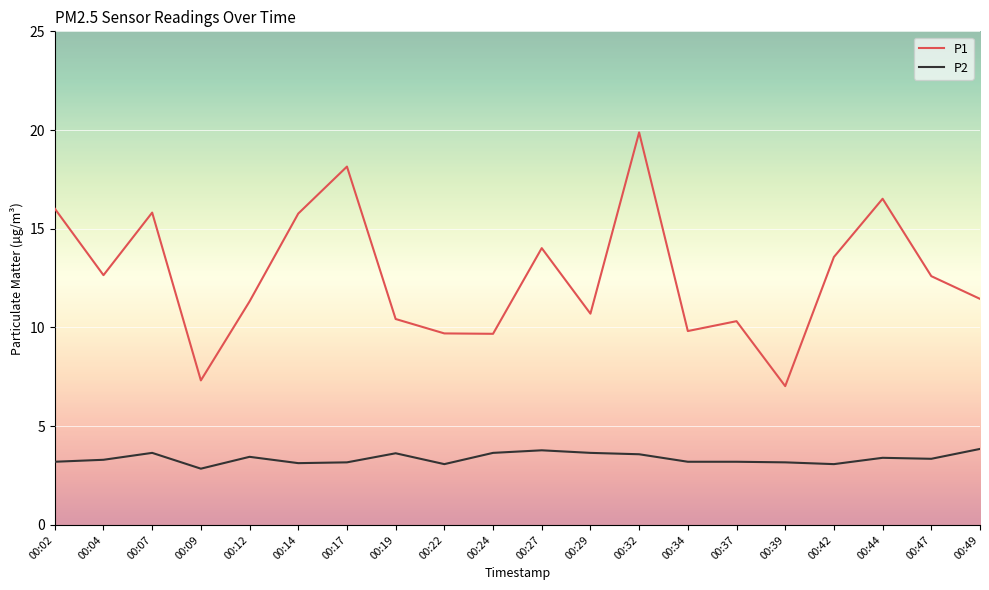

What is the average value of the P2 series?

3.4